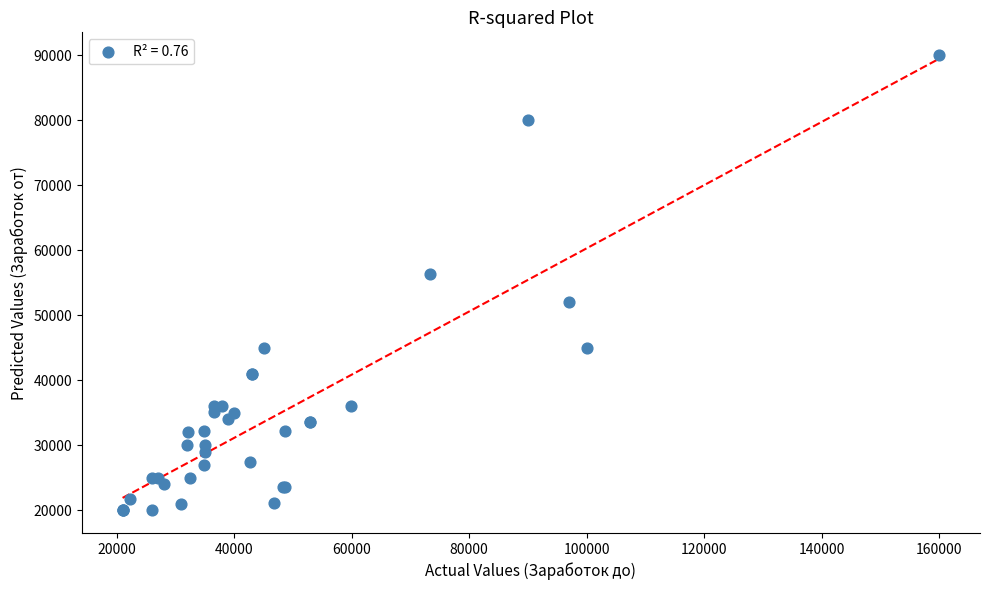

What Y value in the scatter plot is closest to 55000?

56400